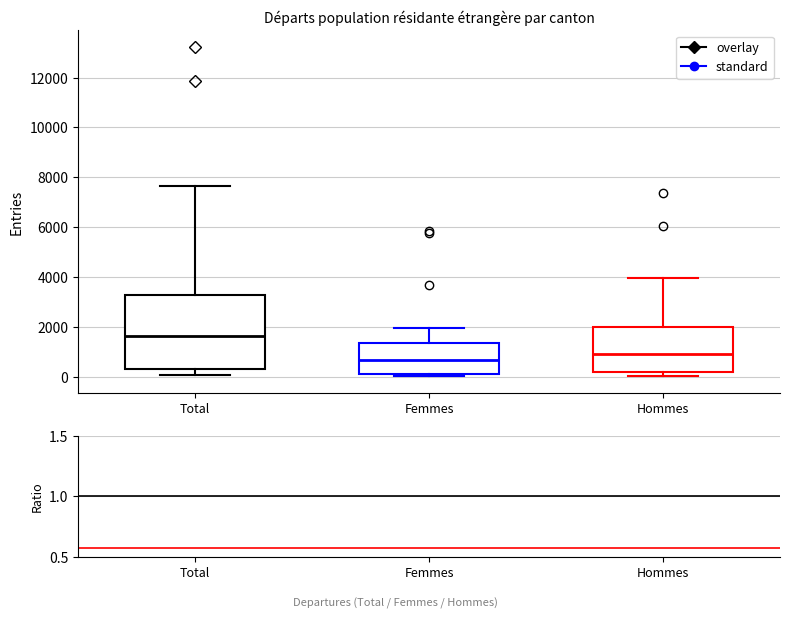

Which box's median line is the highest?

Total